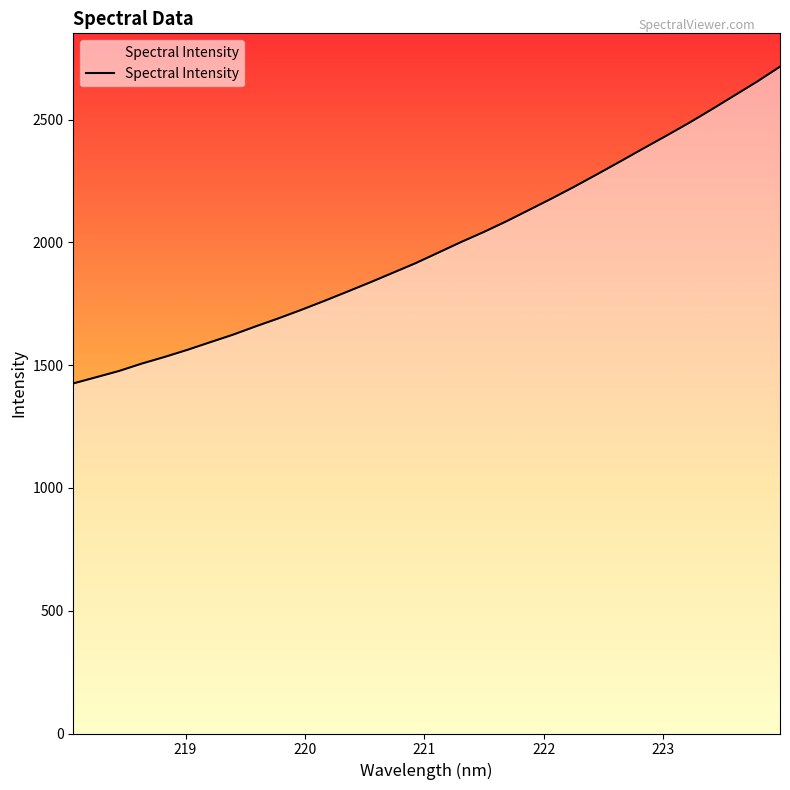

Does the chart have visible grid lines?

No